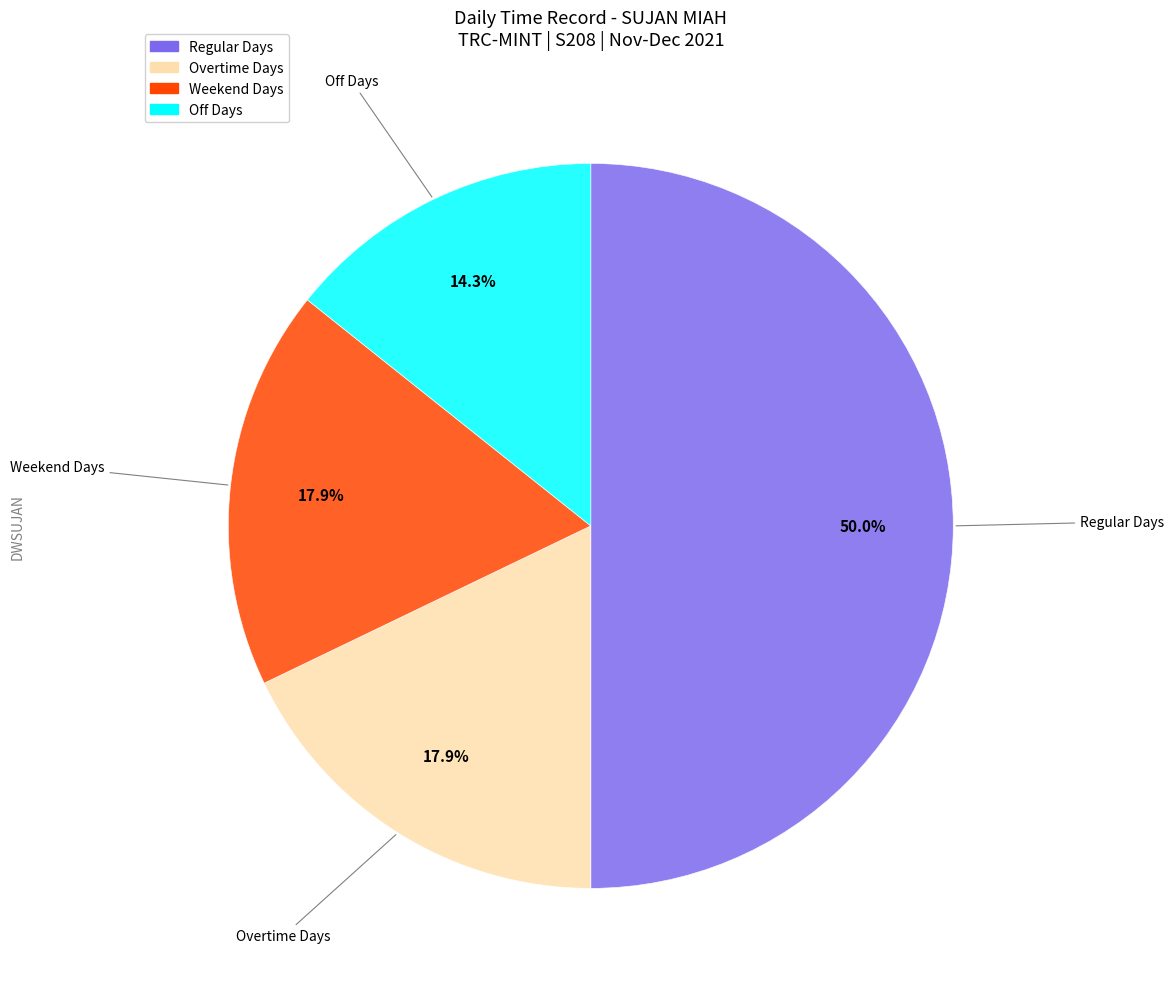

To the nearest percent, what is the average slice percentage?

25%